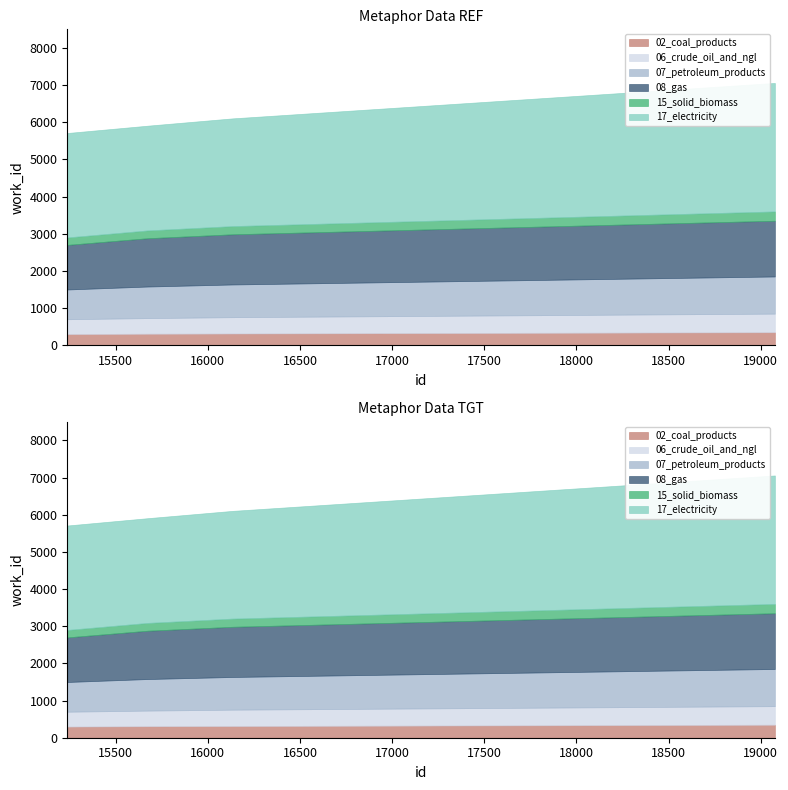

How many categories are shown in the chart?

5